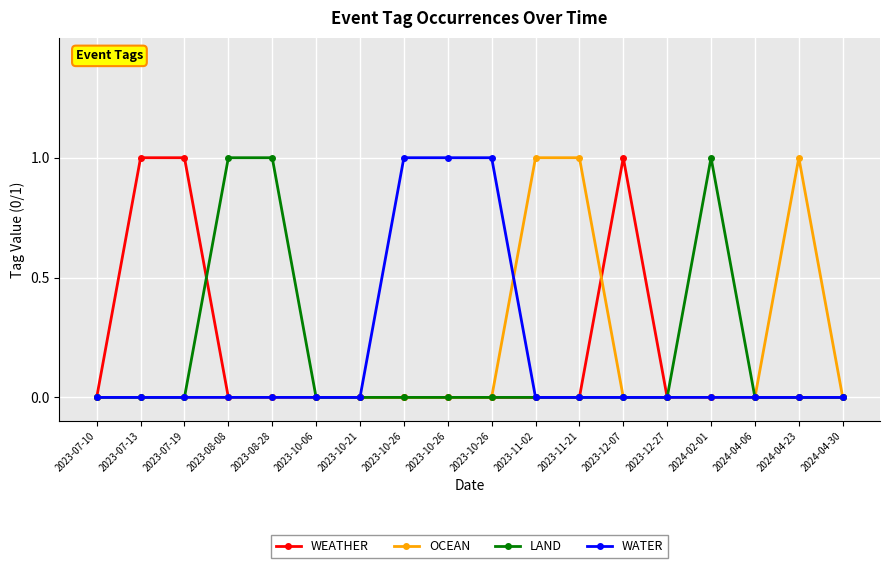

What is the total value across all series at 2023-11-02?

1